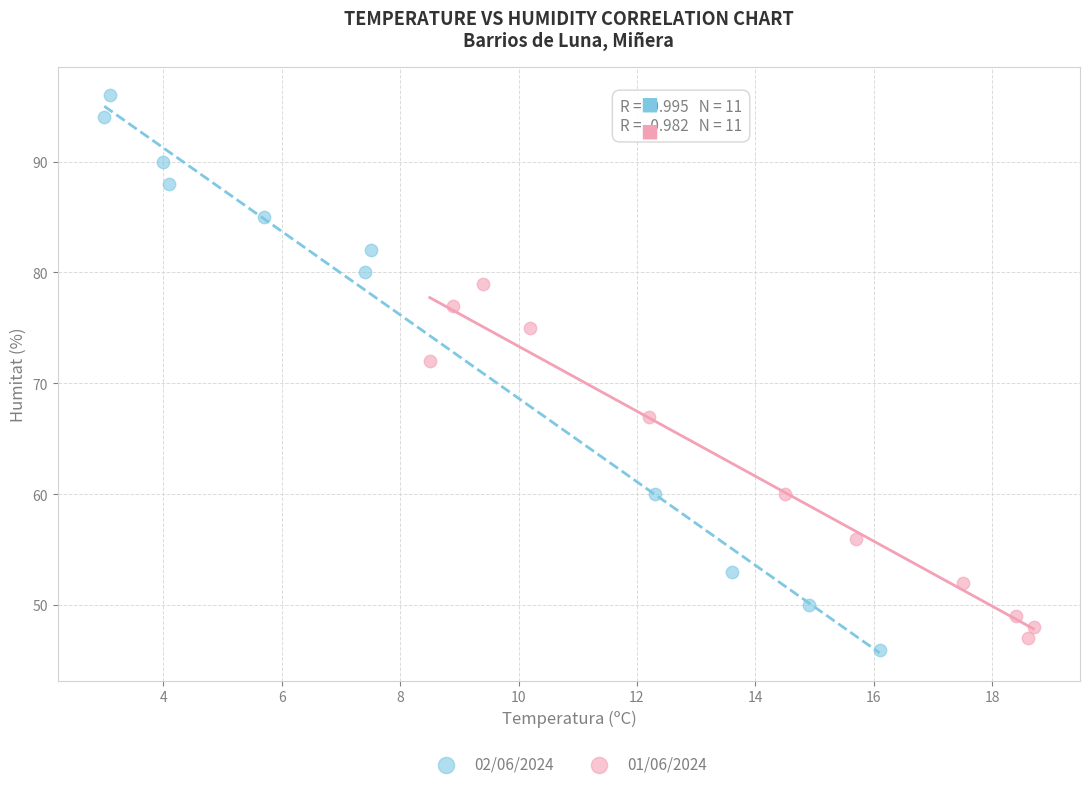

Which series reaches the maximum Y coordinate?

02/06/2024